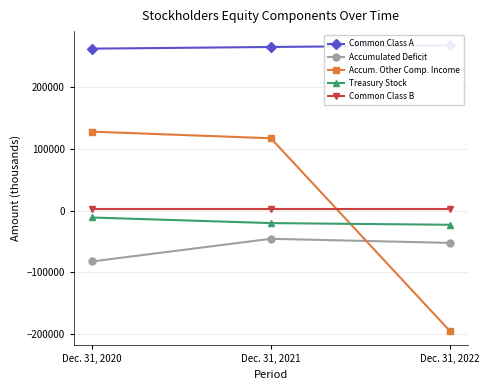

Which label corresponds to the largest value in the chart?

Dec. 31, 2022